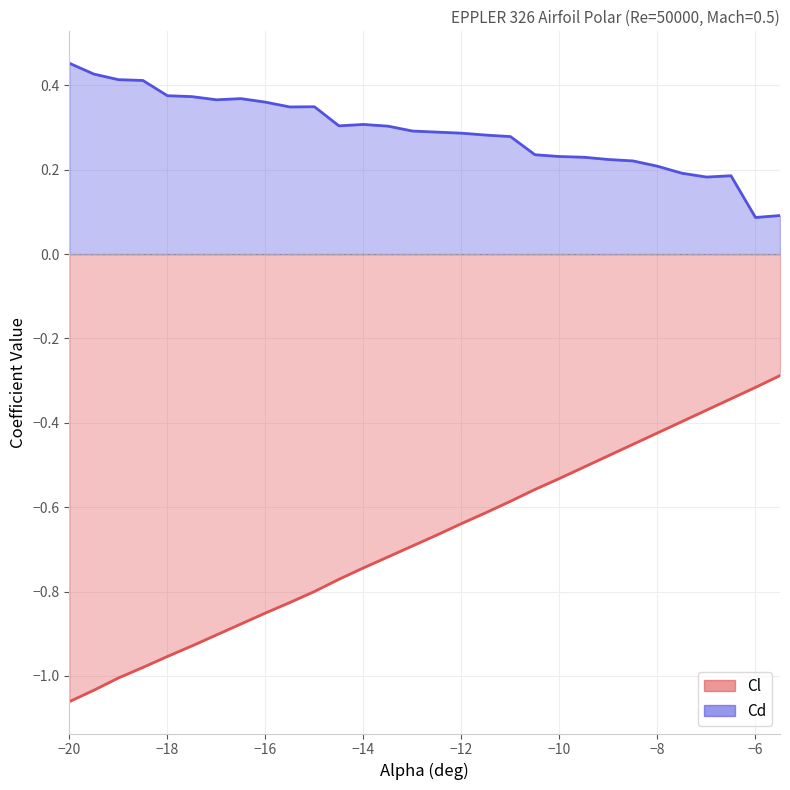

Reading left to right, what are all the values shown in this chart?

Cl: -1.1	-1.0	-1.0	-1.0	-1.0	-0.9	-0.9	-0.9	-0.9	-0.8	-0.8	-0.8	-0.7	-0.7	-0.7	-0.7	-0.6	-0.6	-0.6	-0.6	-0.5	-0.5	-0.5	-0.5	-0.4	-0.4	-0.4	-0.3	-0.3	-0.3
Cd: 0.5	0.4	0.4	0.4	0.4	0.4	0.4	0.4	0.4	0.3	0.3	0.3	0.3	0.3	0.3	0.3	0.3	0.3	0.3	0.2	0.2	0.2	0.2	0.2	0.2	0.2	0.2	0.2	0.1	0.1